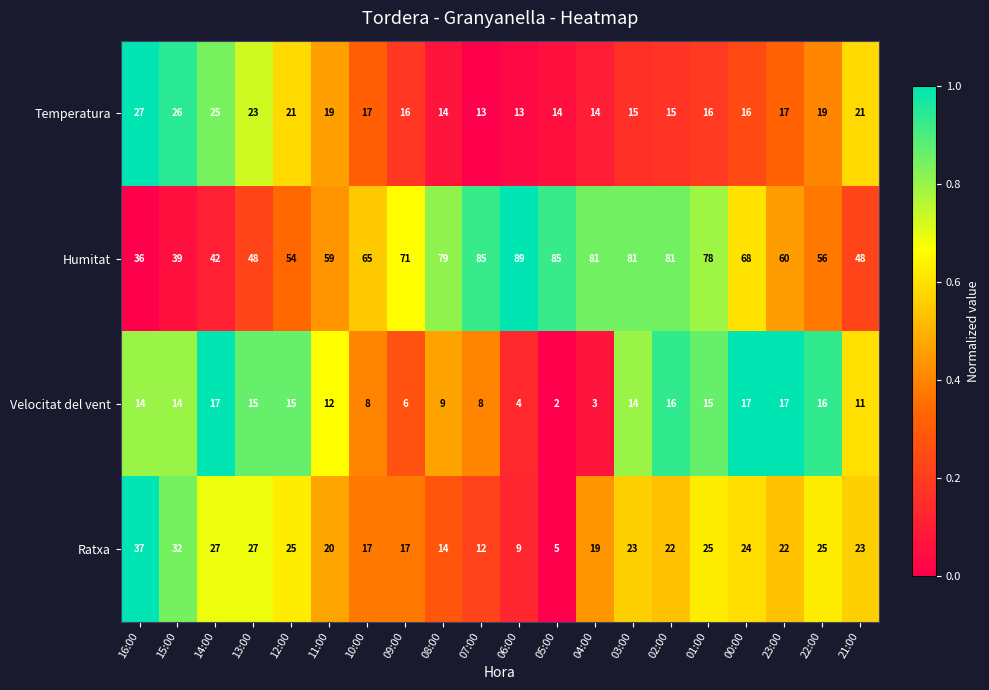

At how many categories does at least one series exceed 5?

20